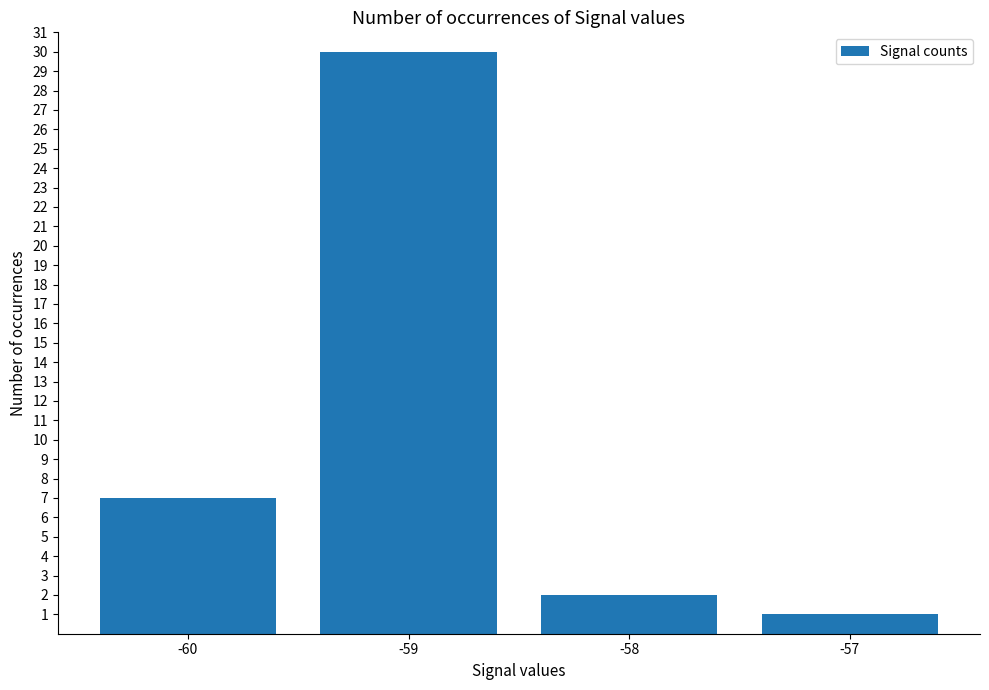

Reading left to right, what are all the values shown in this chart?

-60=7	-59=30	-58=2	-57=1